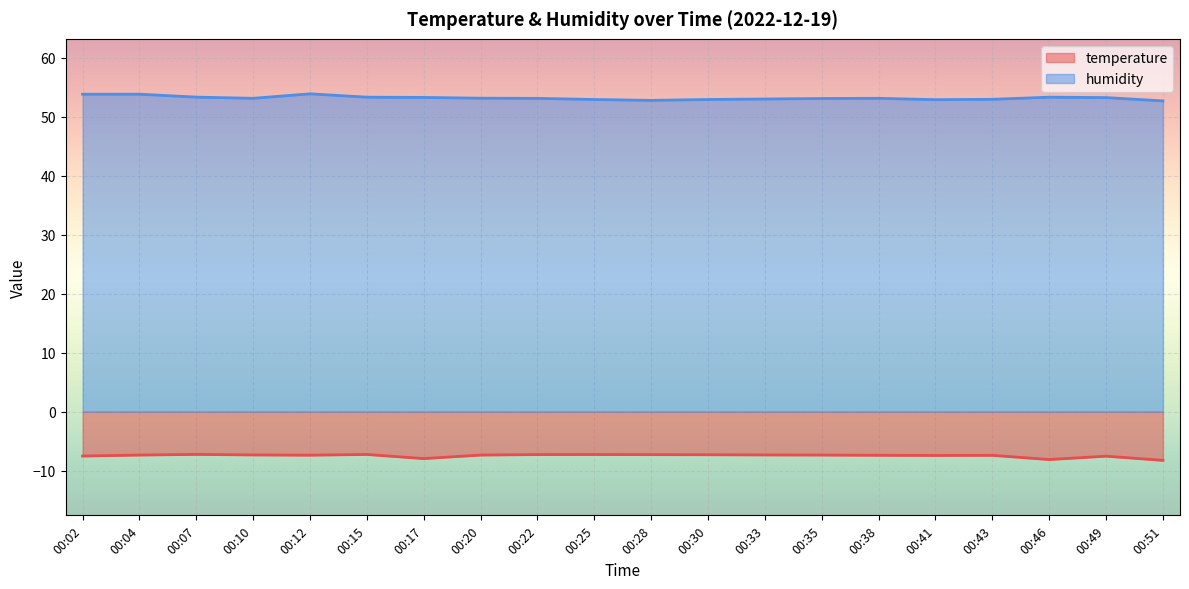

At which category is the sum across all series the highest?

00:12